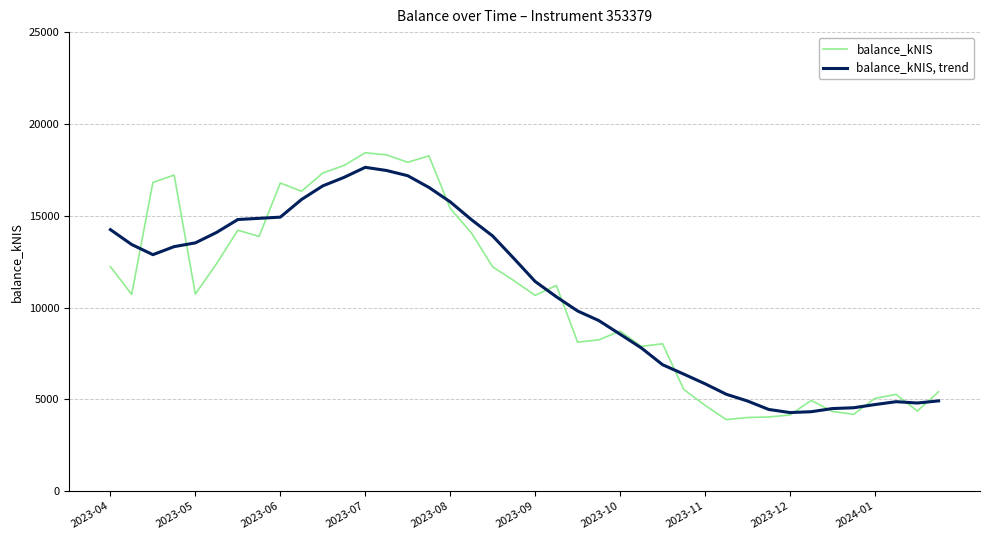

Which series has the largest range (max minus min)?

balance_kNIS